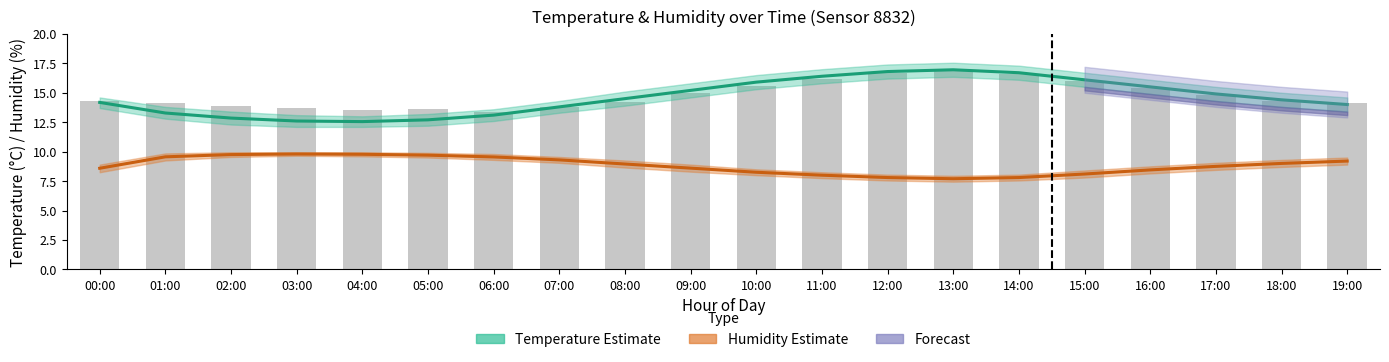

Reading left to right, transcribe all the data shown in this chart.

Temperature estimate: 14.2	13.3	12.8	12.6	12.6	12.7	13.1	13.8	14.5	15.2	15.9	16.4	16.8	16.9	16.7	16.1	15.5	14.9	14.4	14.0
Humidity estimate: 8.6	9.6	9.8	9.8	9.8	9.7	9.5	9.3	9.0	8.6	8.2	8.0	7.8	7.7	7.8	8.1	8.5	8.8	9.0	9.2
Raw temperature readings: 14.3	14.1	13.9	13.7	13.5	13.6	13.4	13.8	14.2	15.0	15.6	16.2	16.7	16.9	16.6	16.0	15.4	14.8	14.3	14.1